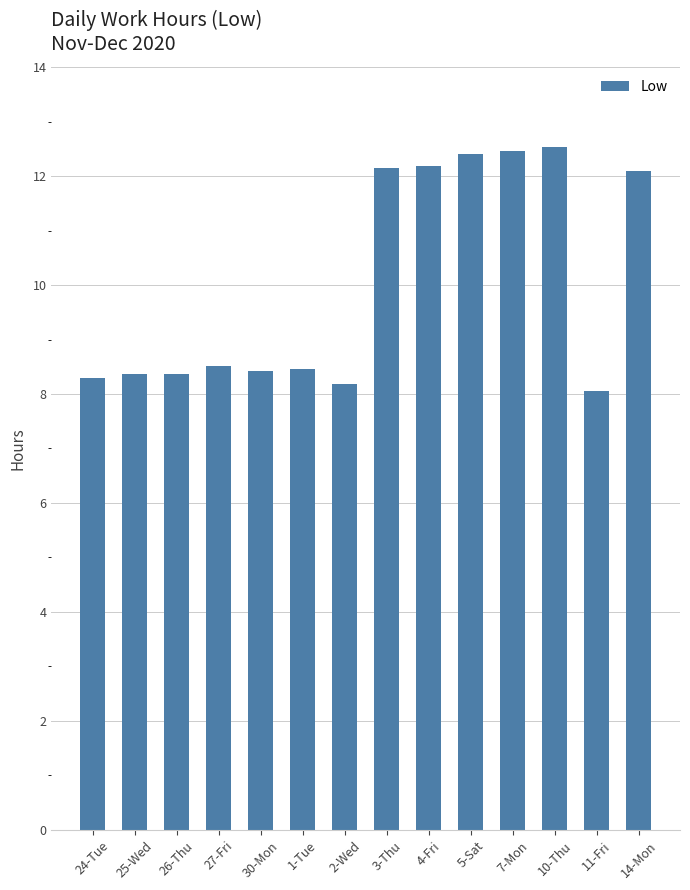

Approximately how many times larger is the value at 11-Fri compared to 25-Wed?

1.0